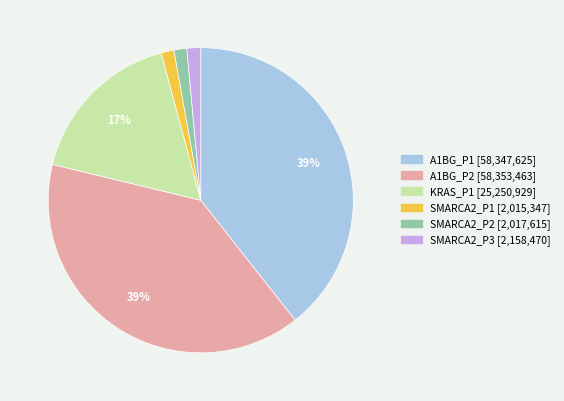

Between A1BG_P1 and KRAS_P1, which is larger?

A1BG_P1